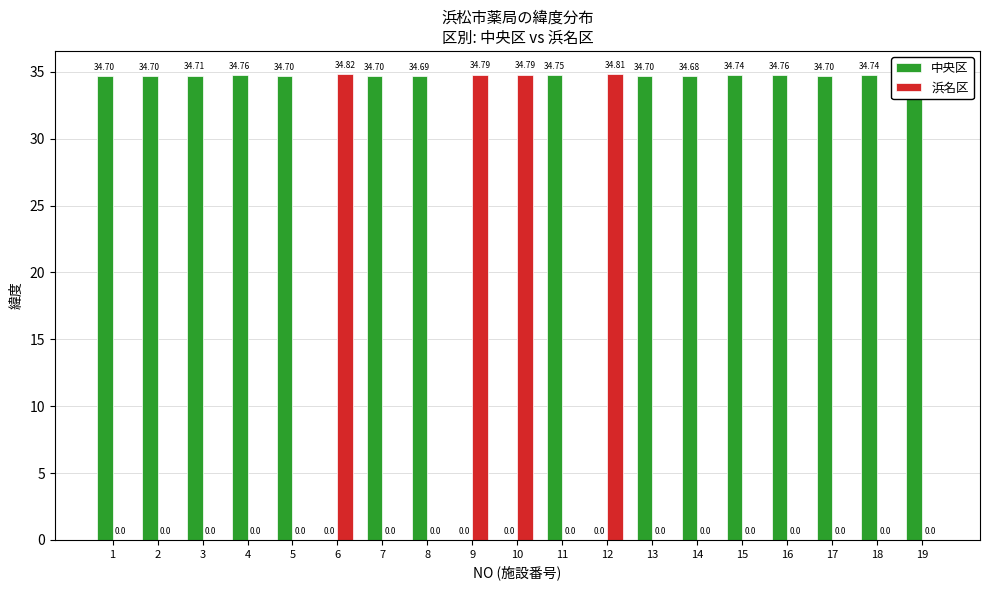

Is it true that 中央区 equals 34.7 at 8?

True